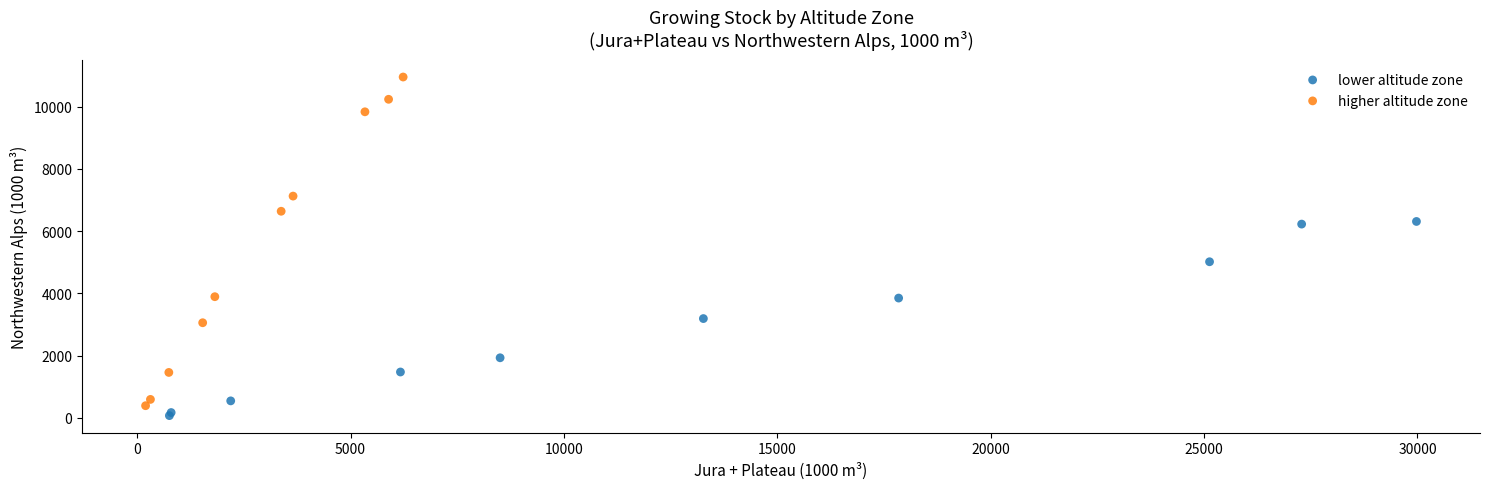

What are all the series names shown in the legend?

lower altitude zone, higher altitude zone